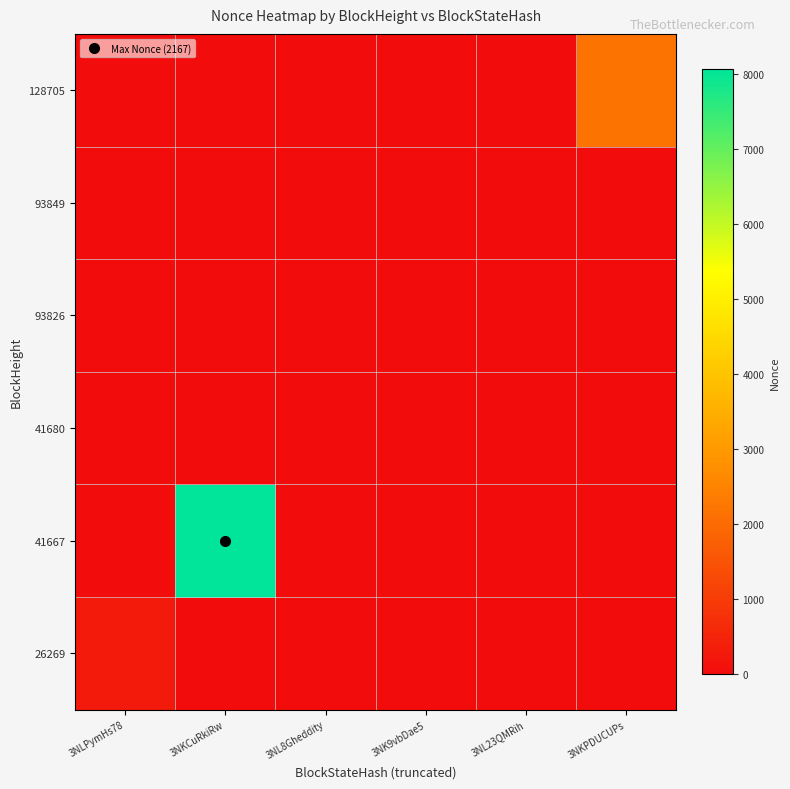

Reading right to left, what are all the values shown in this chart?

26269: 3NKPDUCUPs=0	3NL23QMRih=0	3NK9vbDae5=0	3NL8Gheddity=0	3NKCuRkiRw=0	3NLPymHs78=299
41667: 3NKPDUCUPs=0	3NL23QMRih=0	3NK9vbDae5=0	3NL8Gheddity=0	3NKCuRkiRw=8063	3NLPymHs78=0
41680: 3NKPDUCUPs=0	3NL23QMRih=0	3NK9vbDae5=0	3NL8Gheddity=0	3NKCuRkiRw=0	3NLPymHs78=0
93826: 3NKPDUCUPs=0	3NL23QMRih=0	3NK9vbDae5=2	3NL8Gheddity=0	3NKCuRkiRw=0	3NLPymHs78=0
93849: 3NKPDUCUPs=0	3NL23QMRih=1	3NK9vbDae5=0	3NL8Gheddity=0	3NKCuRkiRw=0	3NLPymHs78=0
128705: 3NKPDUCUPs=2167	3NL23QMRih=0	3NK9vbDae5=0	3NL8Gheddity=0	3NKCuRkiRw=0	3NLPymHs78=0